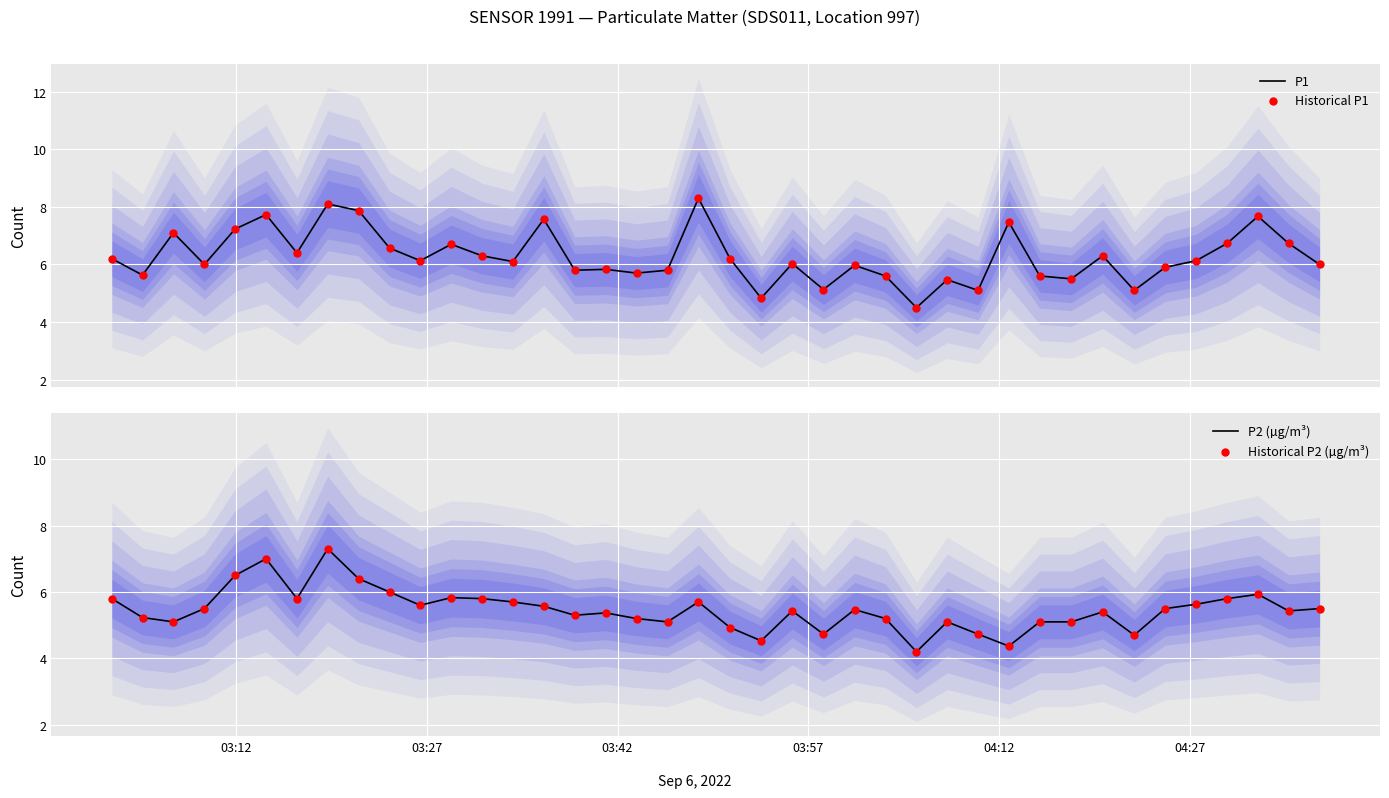

What is the lowest value of the P2 (µg/m³) series?

4.2